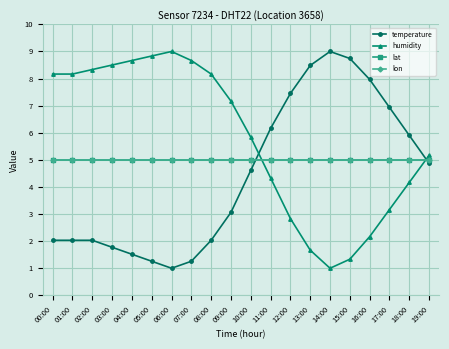

Which series has the largest range (max minus min)?

temperature